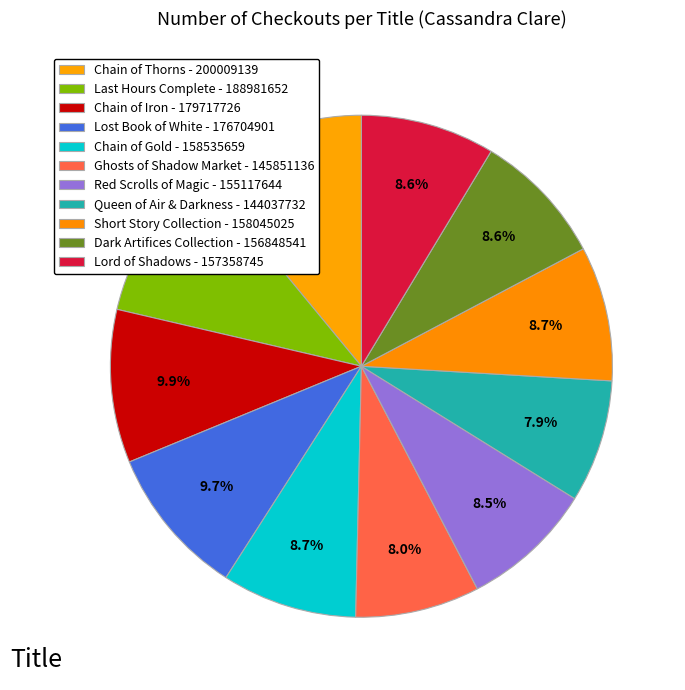

Which category has the biggest portion of the pie?

Chain of Thorns - 200009139